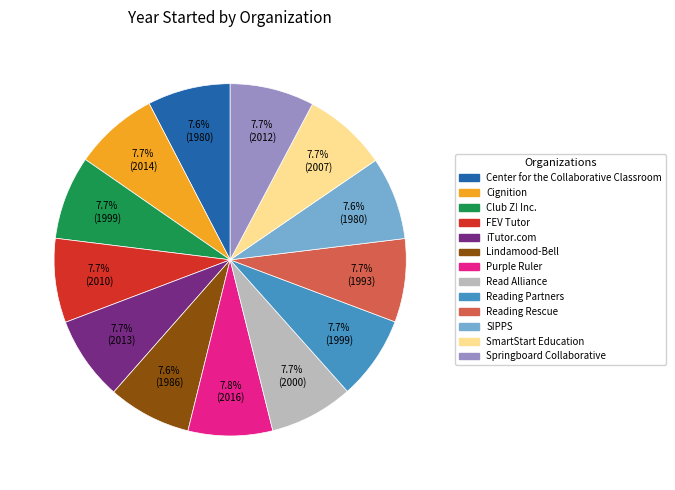

The Reading Partners slice represents 1% of the pie. True or false?

False